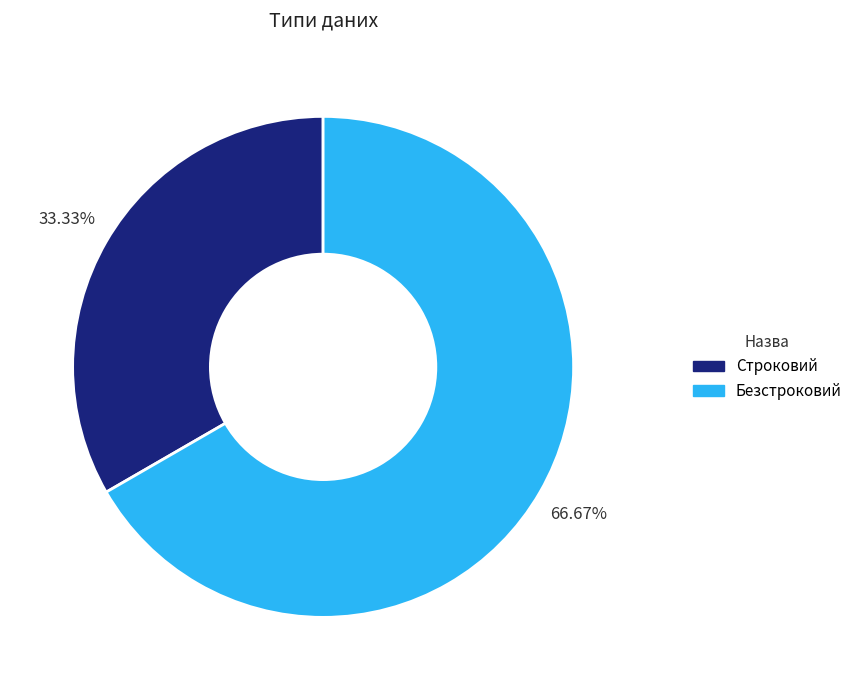

Is the sum of Безстроковий and Строковий greater than half?

Yes